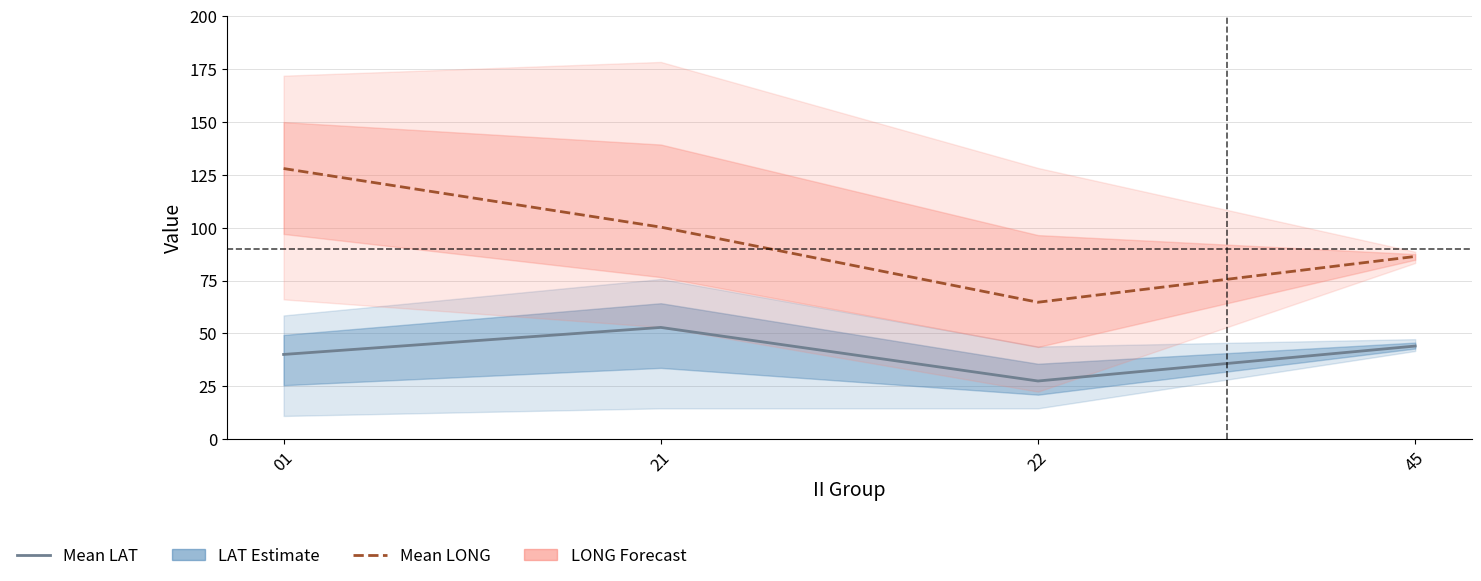

What is the minimum value for Mean LONG?

64.7